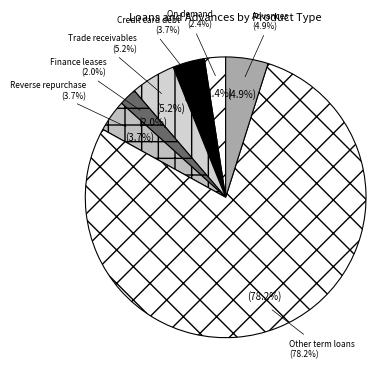

What is the ratio of the value at Trade receivables to the value at Advances that are not loans?

1.1